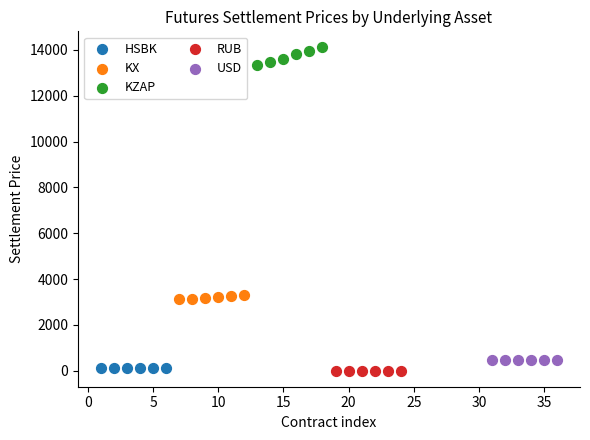

Which series contains the highest Y value?

KZAP